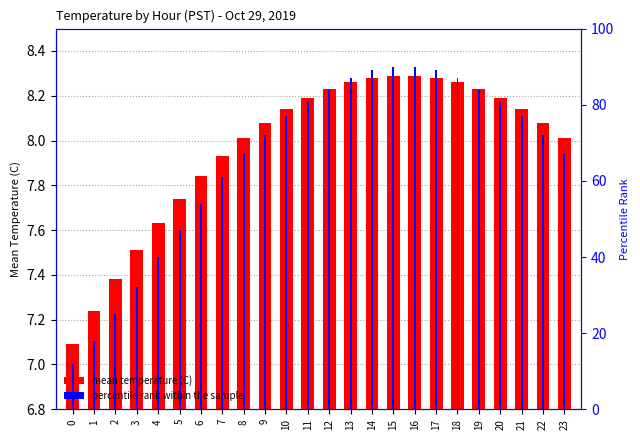

Rank the series by their maximum value, from lowest to highest.

mean temperature (C), percentile rank within the sample